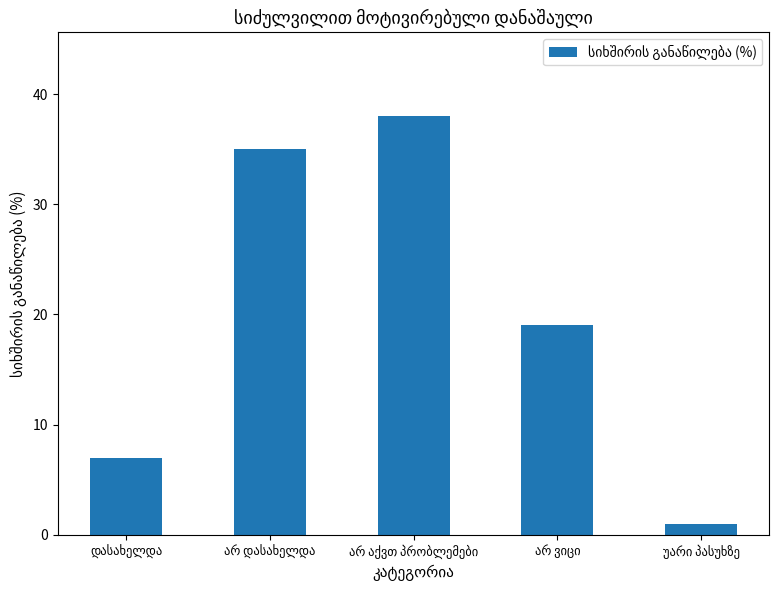

Are the bars horizontal?

No